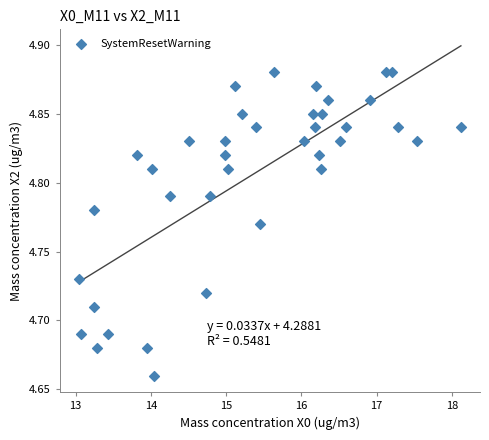

What is the range of X values (max minus min)?

5.1